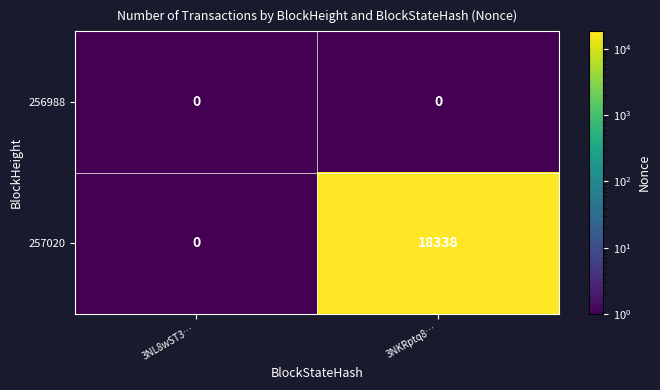

Which series has the largest total across all categories?

257020